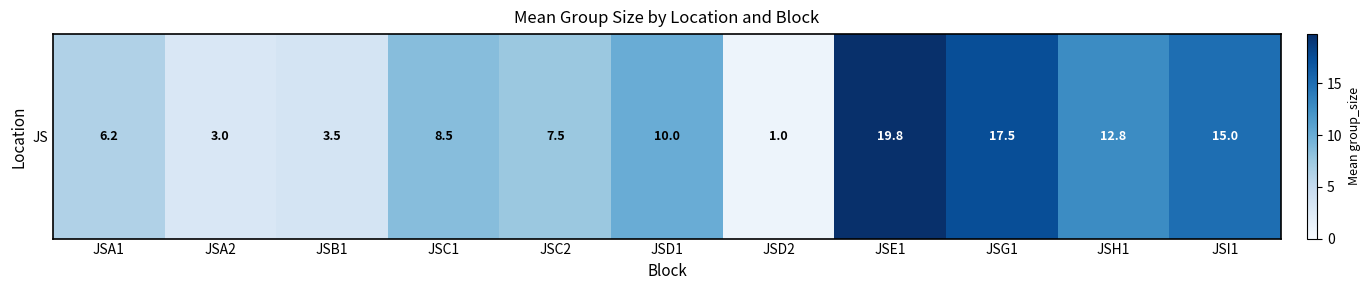

Approximately how many times larger is the value at JSI1 compared to JSD2?

15.0